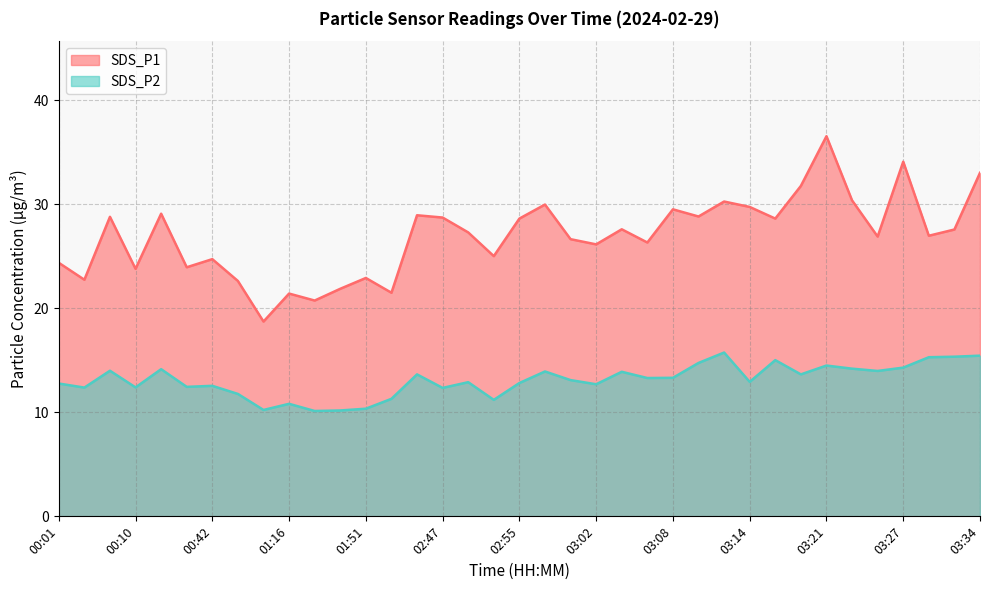

Where is SDS_P2 nearest to the value 12?

01:04